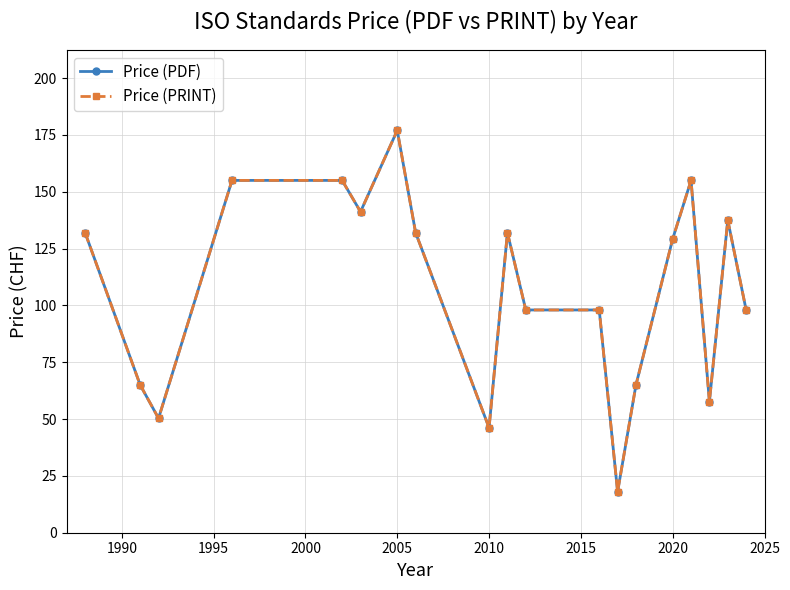

Does the chart have visible grid lines?

Yes